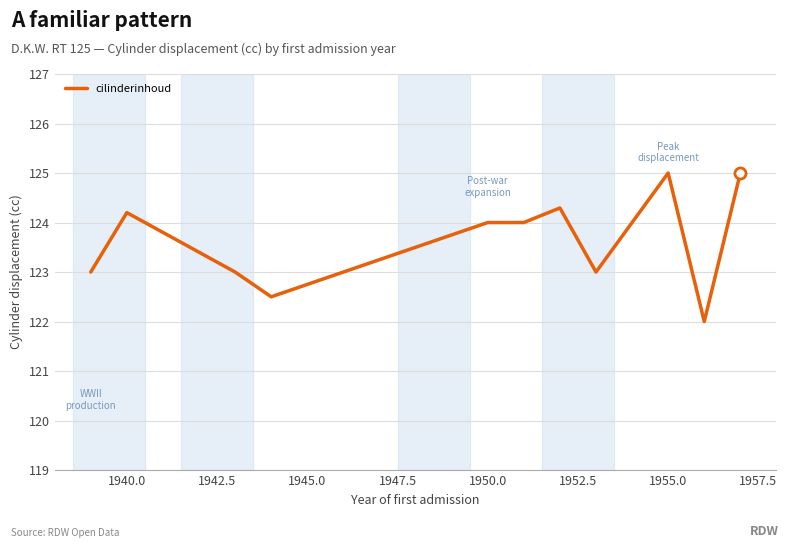

What is the greatest value displayed?

125.0